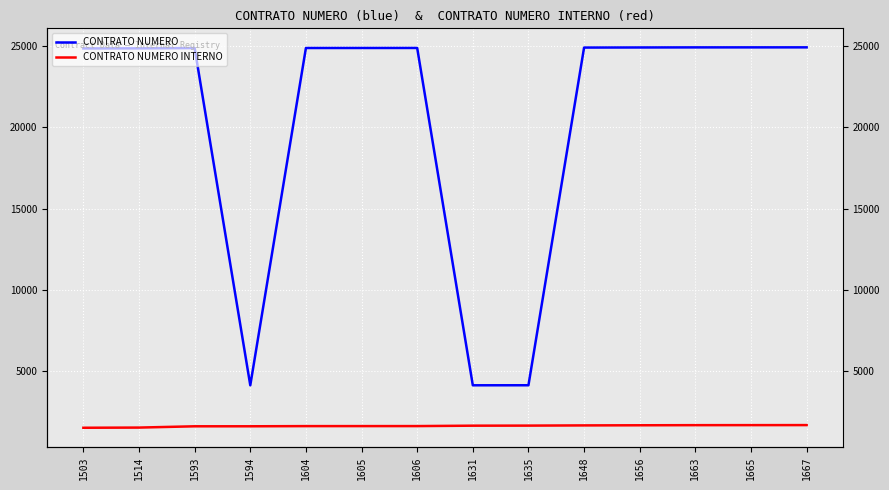

Reading left to right, what are all the values shown in this chart?

CONTRATO NUMERO: 1503=24869	1514=24873	1593=24891	1594=4118	1604=24895	1605=24896	1606=24897	1631=4119	1635=4121	1648=24922	1656=24928	1663=24933	1665=24934	1667=24935
CONTRATO NUMERO INTERNO: 1503=1503	1514=1514	1593=1593	1594=1594	1604=1604	1605=1605	1606=1606	1631=1631	1635=1635	1648=1648	1656=1656	1663=1663	1665=1665	1667=1667